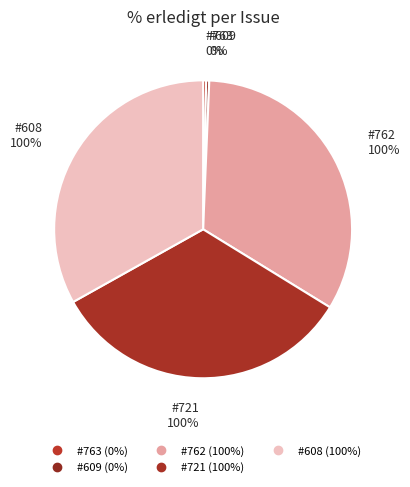

Does 762 represent more than half of the total?

No